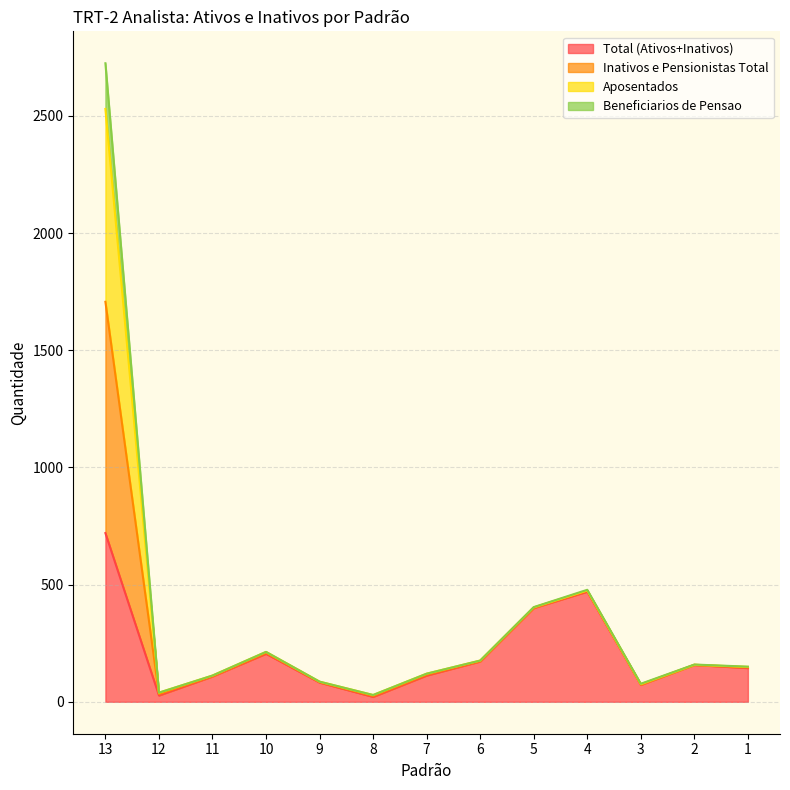

How many interior local peaks does the Total (Ativos+Inativos) series have?

3